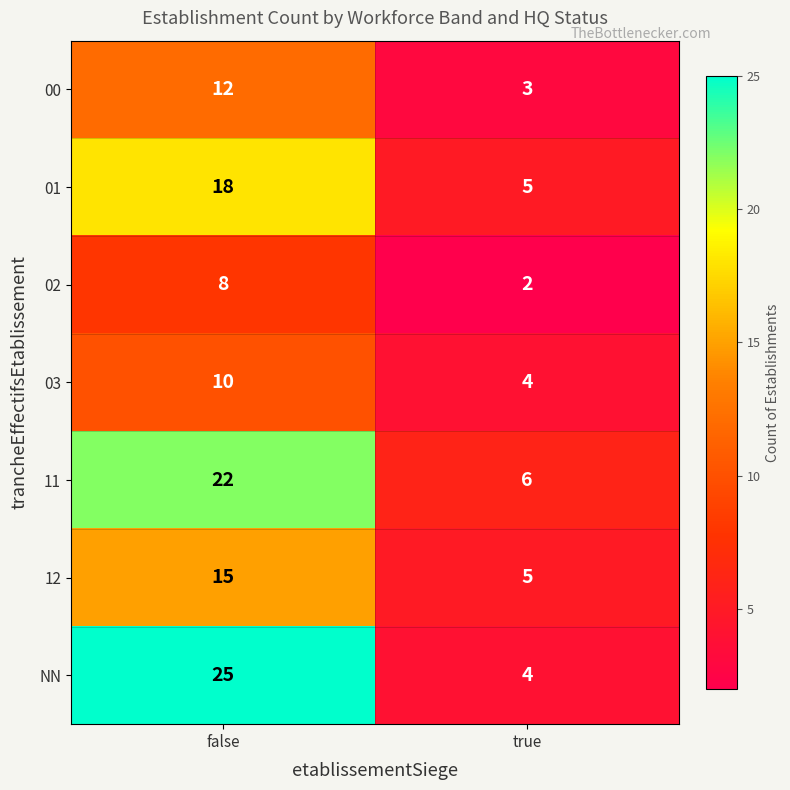

What is the sum of the 12 values at false and true?

20